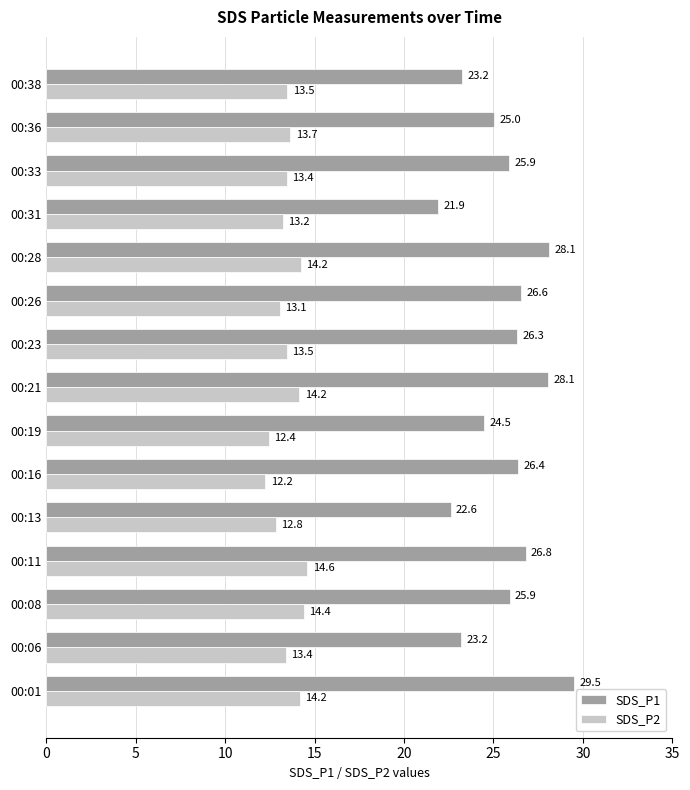

What is the lowest value of the SDS_P1 series?

21.9